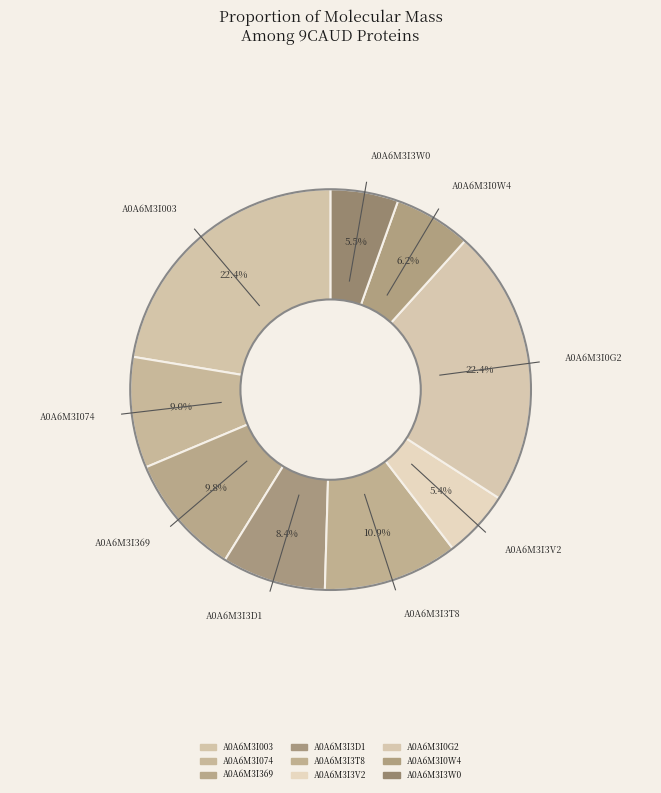

To the nearest percent, what is the average slice percentage?

11%